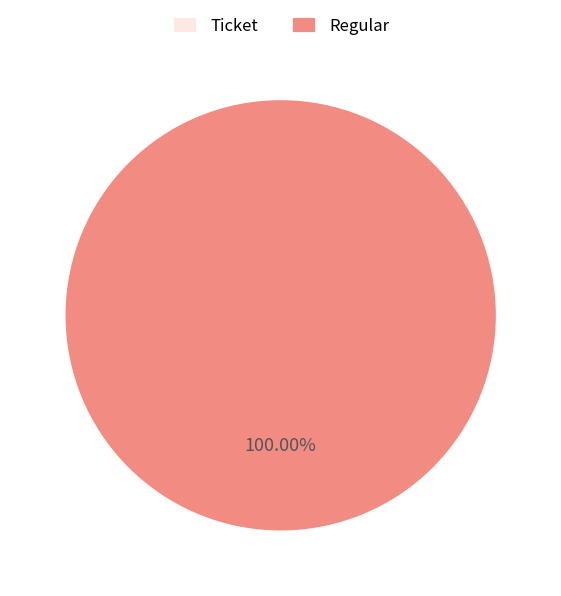

Count the number of slices in the pie.

2